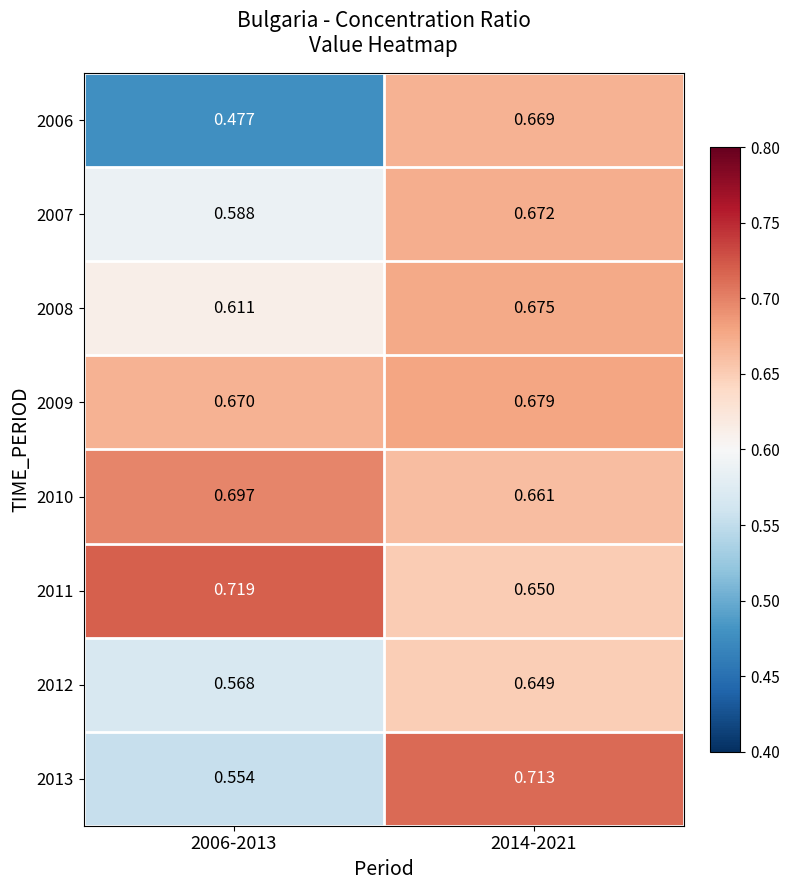

Is the value of 2006 at 2014-2021 greater than the value of 2013 at 2014-2021?

No